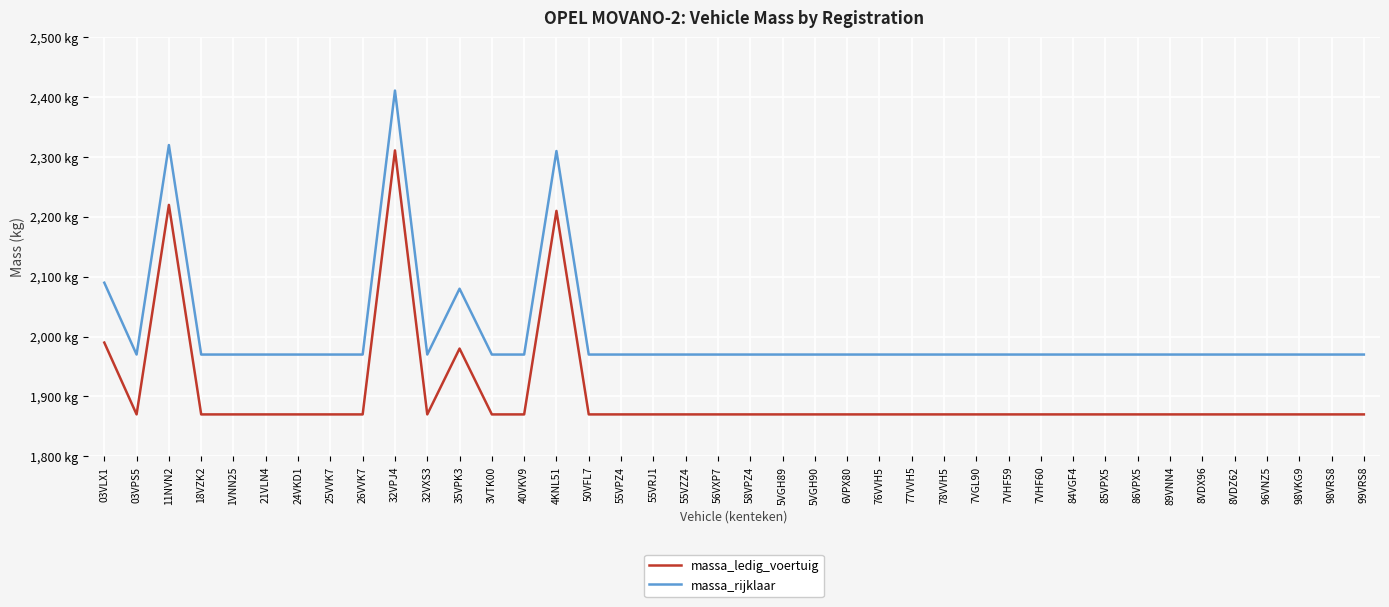

Rank the series at 5VGH89 from lowest to highest value.

massa_ledig_voertuig, massa_rijklaar